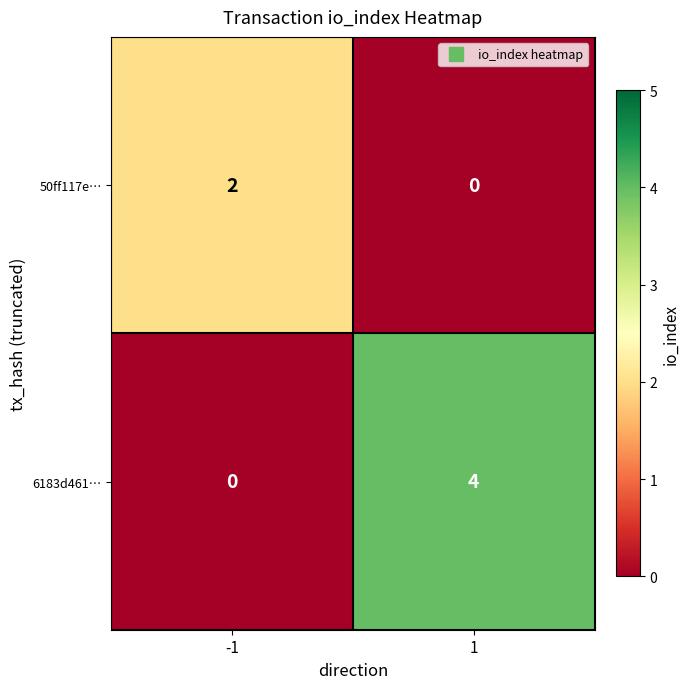

List the series in order of their overall mean, lowest first.

50ff117e…, 6183d461…